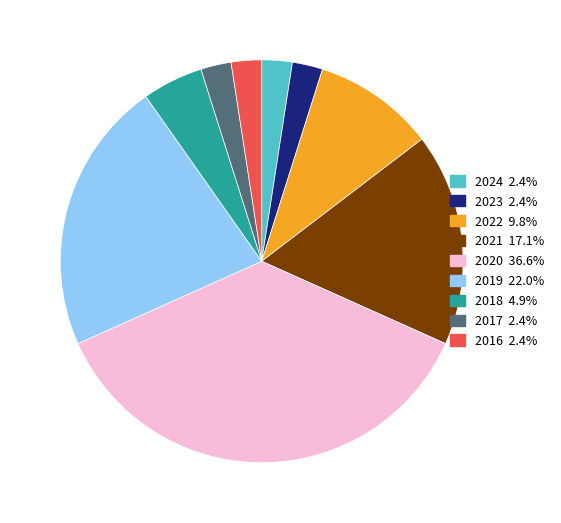

Is there a majority slice in this chart?

No